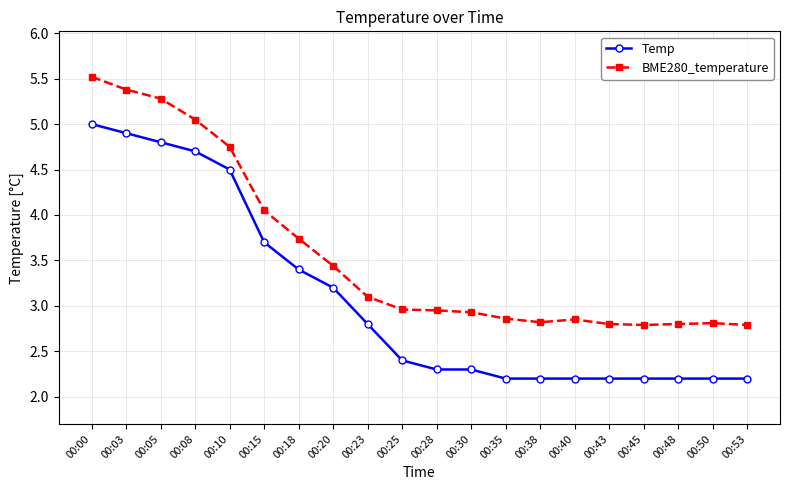

Which series has the largest total across all categories?

BME280_temperature